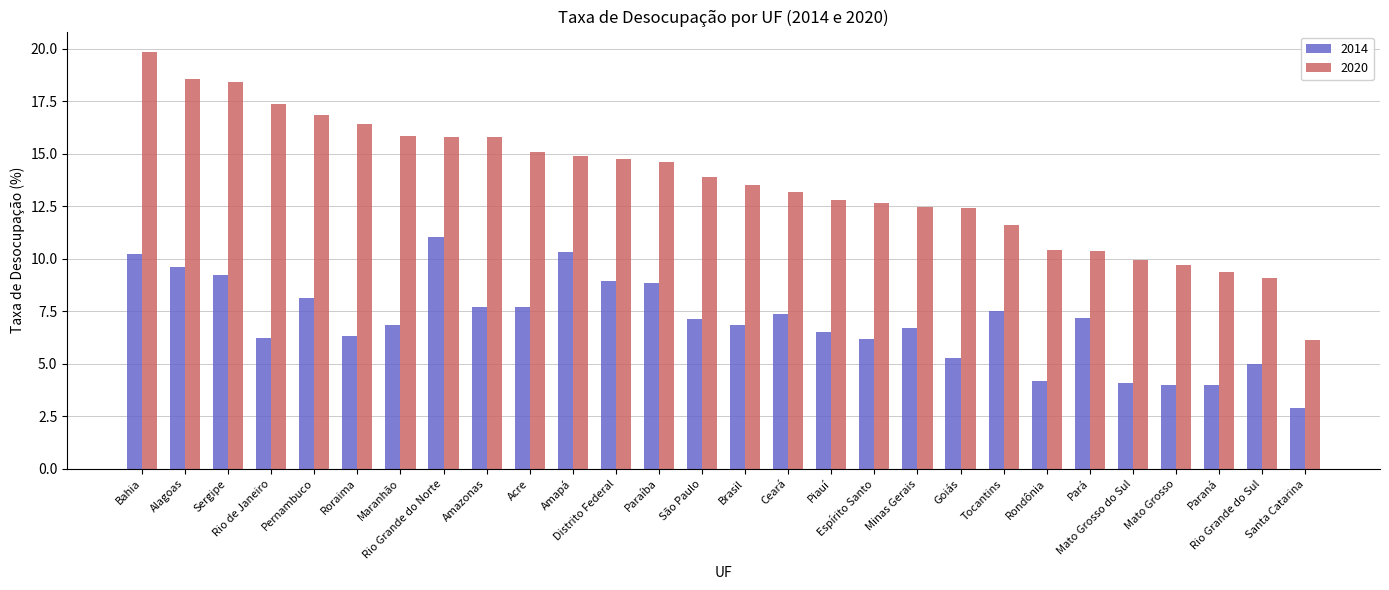

What is the label of the 20th bar from the right?

Amazonas